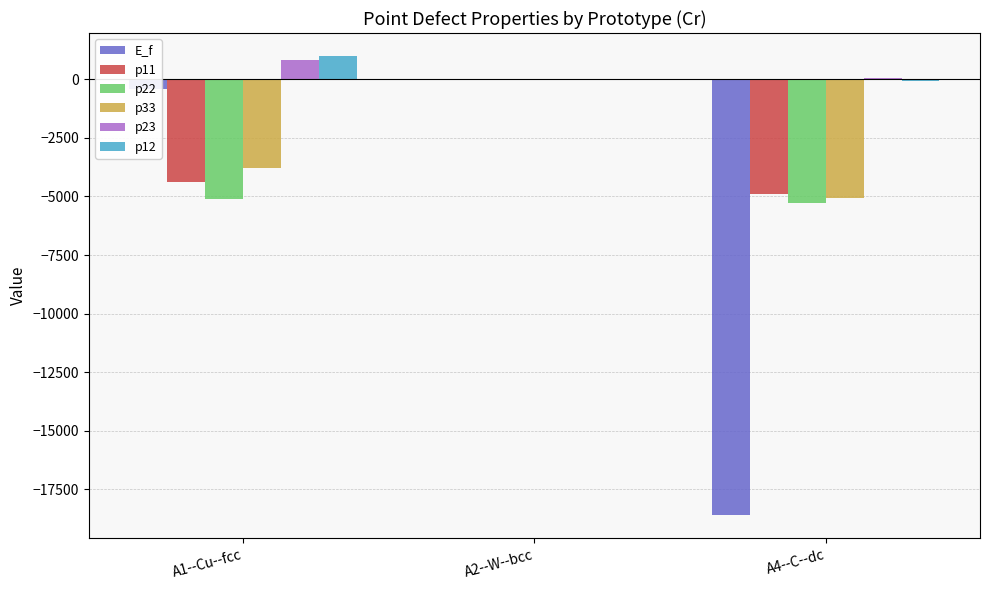

What is the sum of all p11 values?

-9281.9